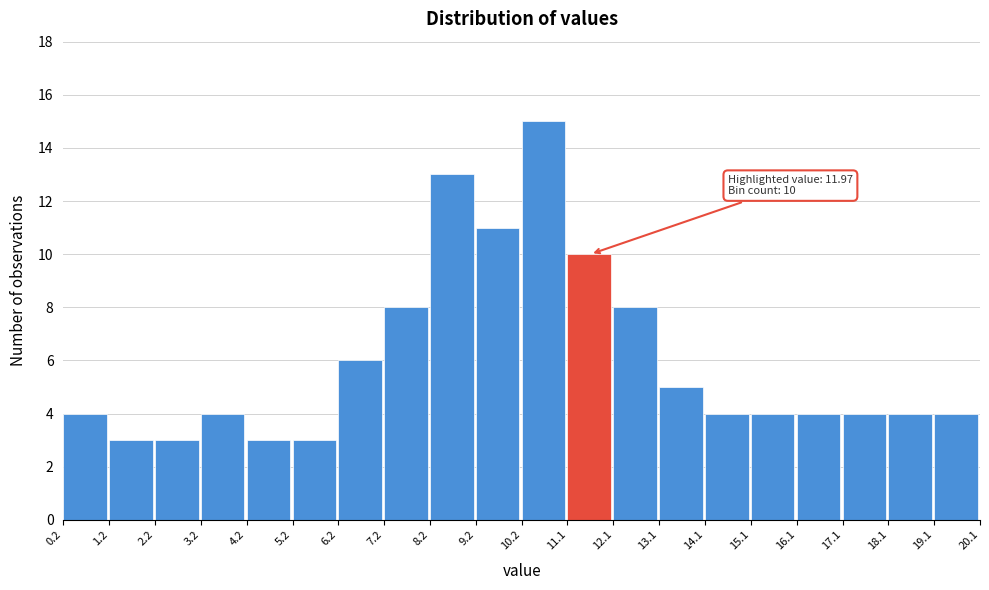

Over which range of the x-axis is the bar tallest?

10.2 to 11.1